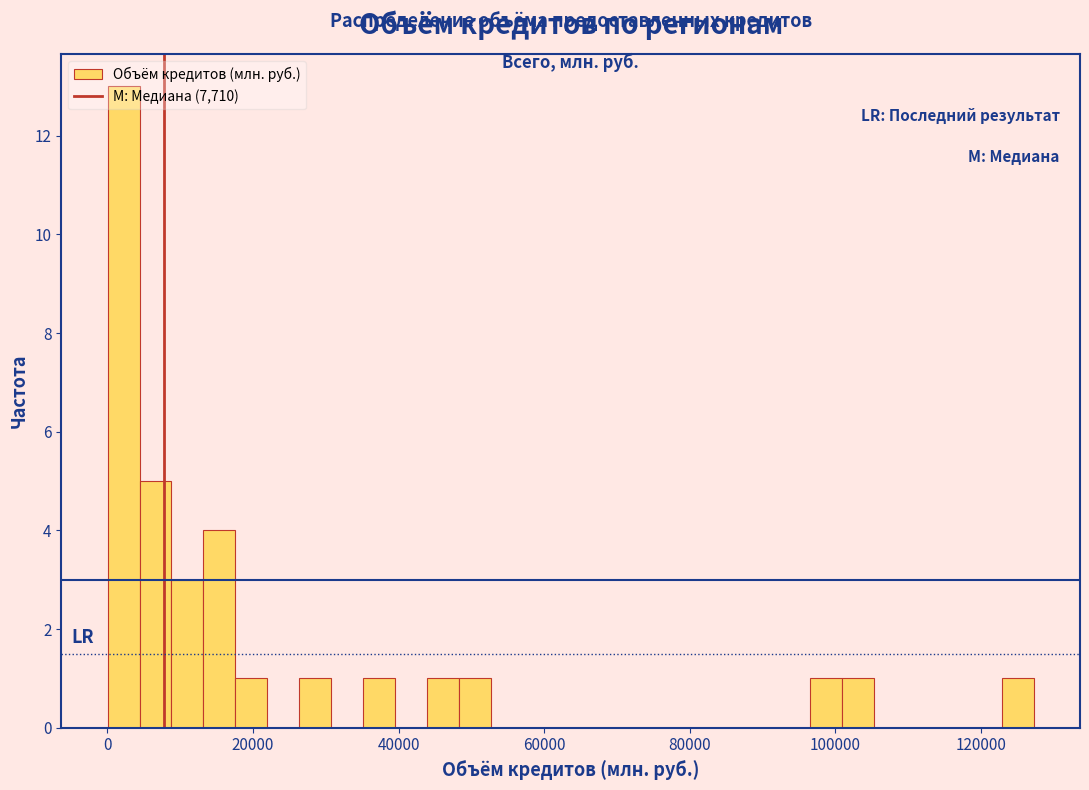

Around what value on the x-axis is the tallest bar? Give the approximate position of its centre, as read against the axis.

2000